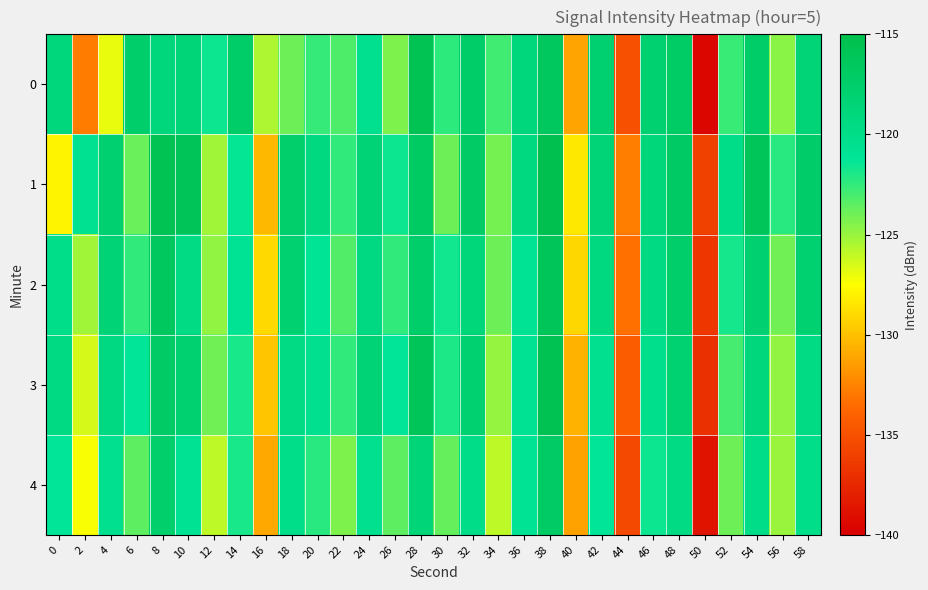

Count the number of categories in the chart.

30